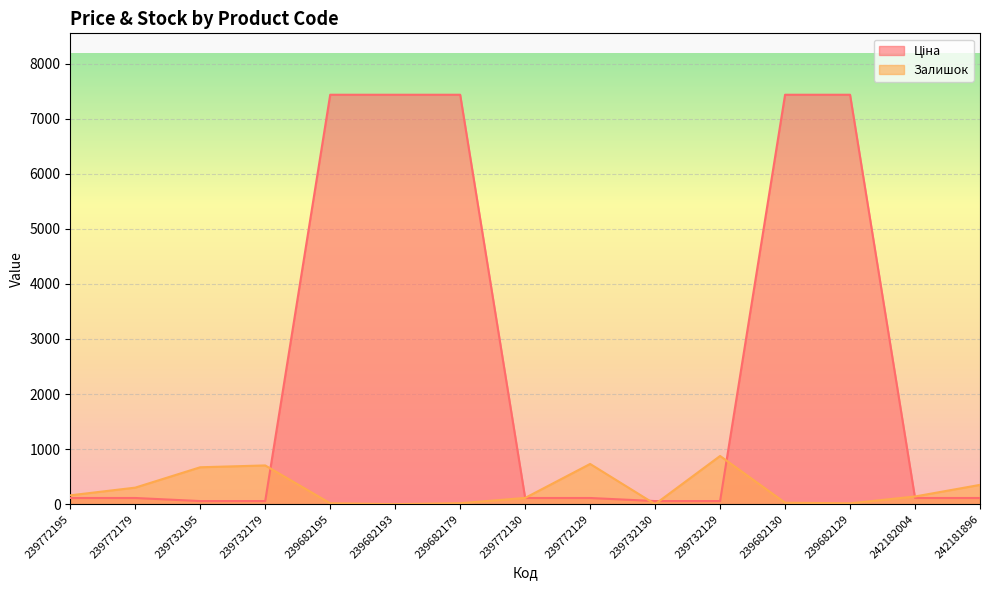

What is the label of the 12th point from the right?

239732179